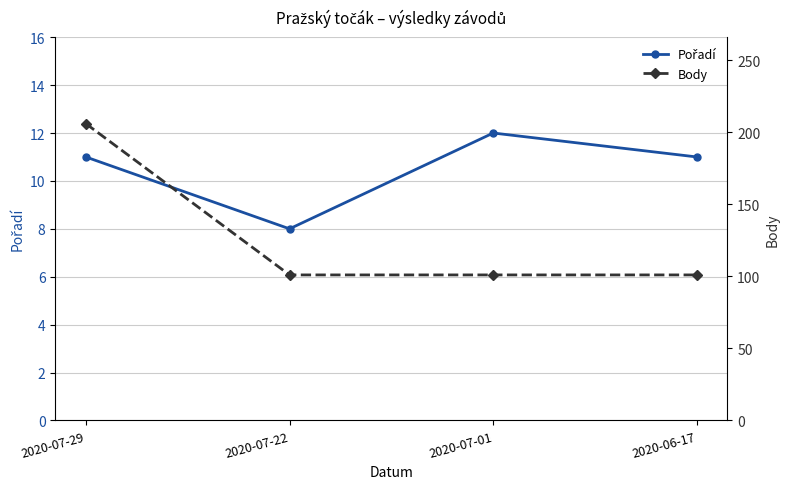

True or false: Body and Pořadí cross at least once.

False